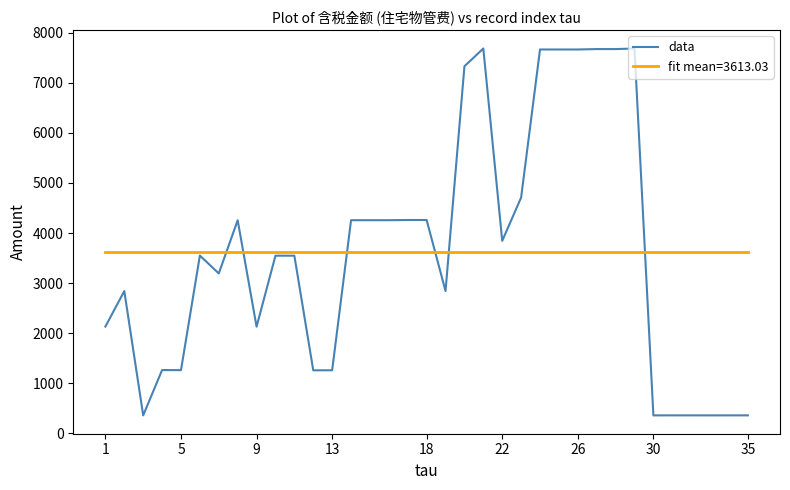

Which series has the widest spread of values?

data